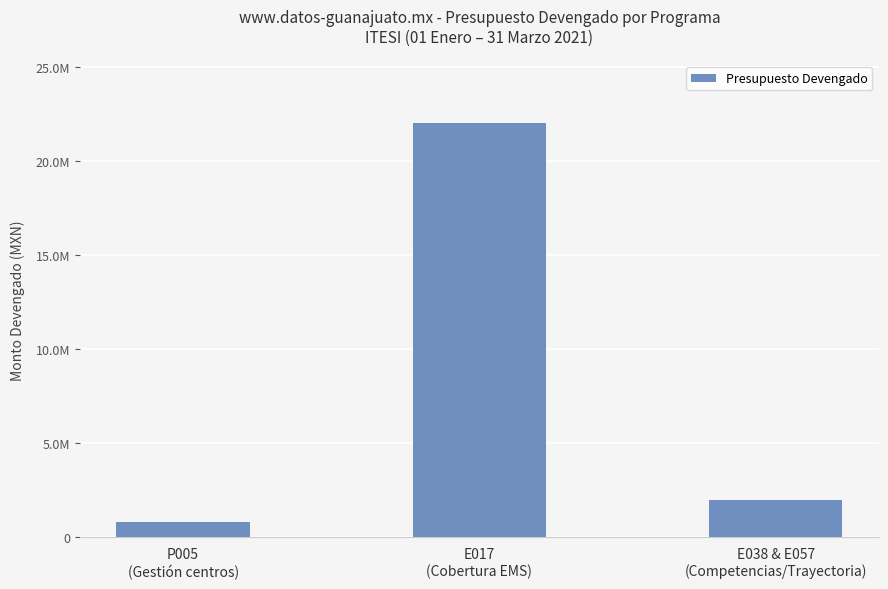

Which has a higher value, E038 & E057
(Competencias/Trayectoria) or E017
(Cobertura EMS)?

E017
(Cobertura EMS)